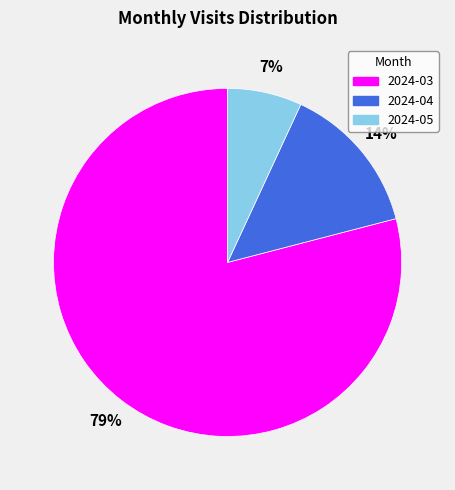

Do 2024-04 and 2024-03 together represent more than half of the pie?

Yes